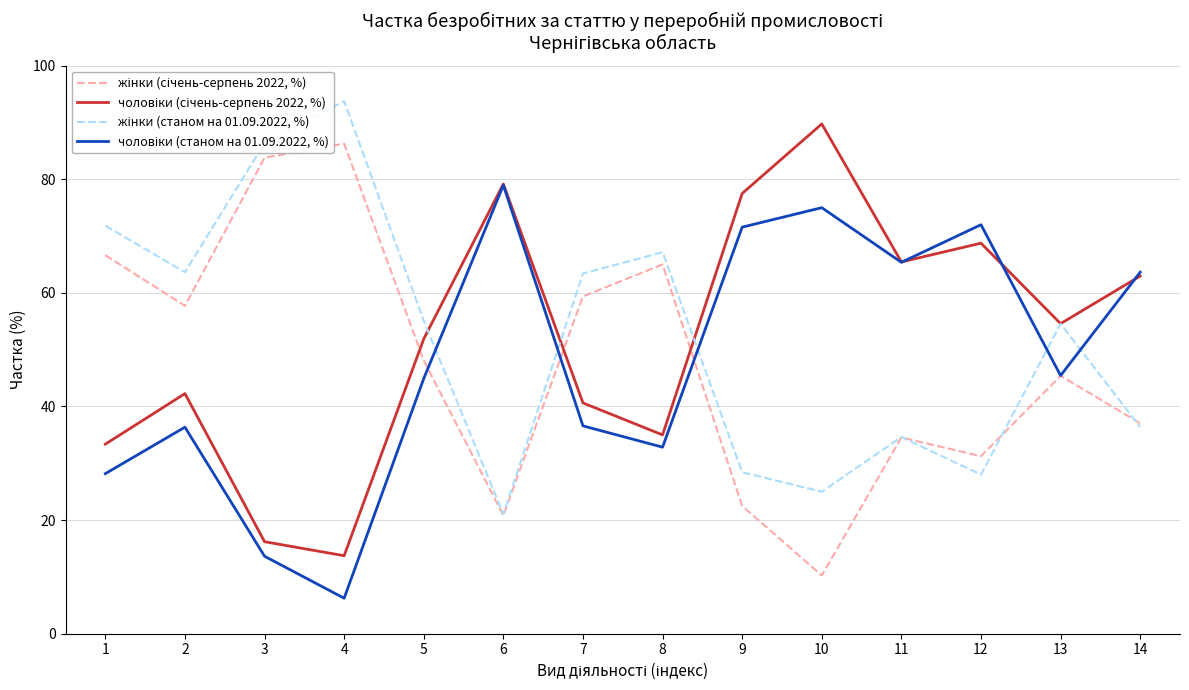

What is the smallest value displayed?

6.2